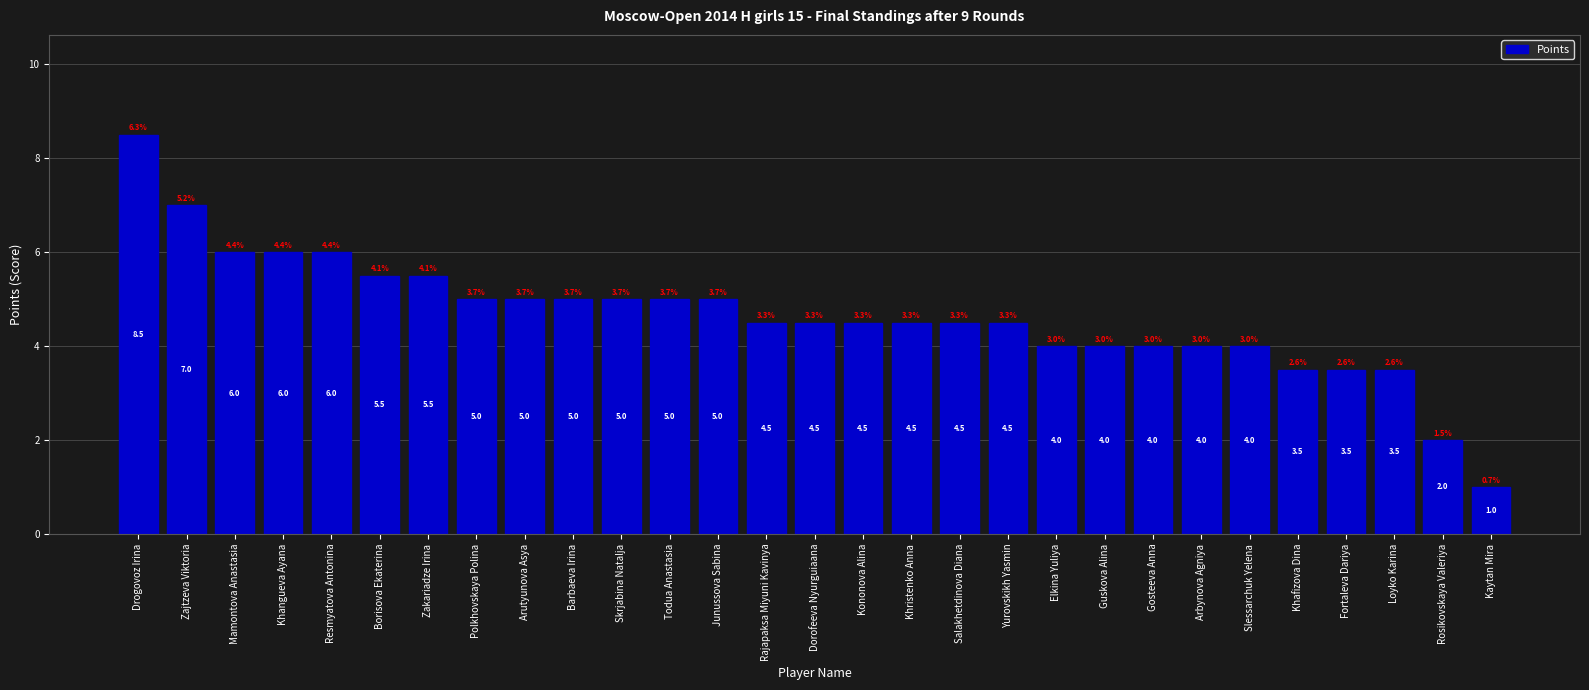

Which has a higher value, Zajtzeva Viktoria or Polkhovskaya Polina?

Zajtzeva Viktoria